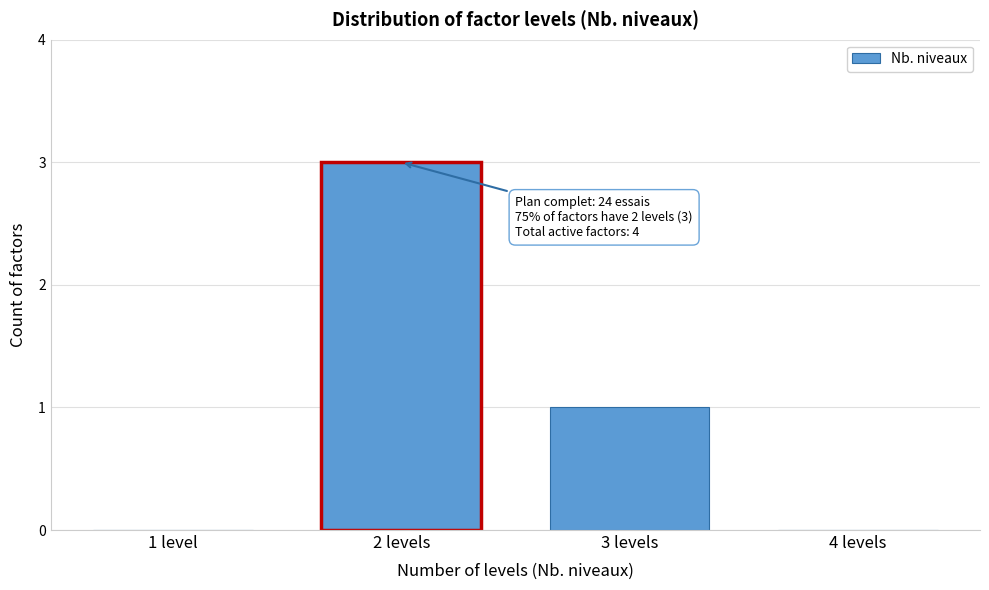

Reading right to left, list all the values displayed in this chart.

4 levels=0	3 levels=1	2 levels=3	1 level=0